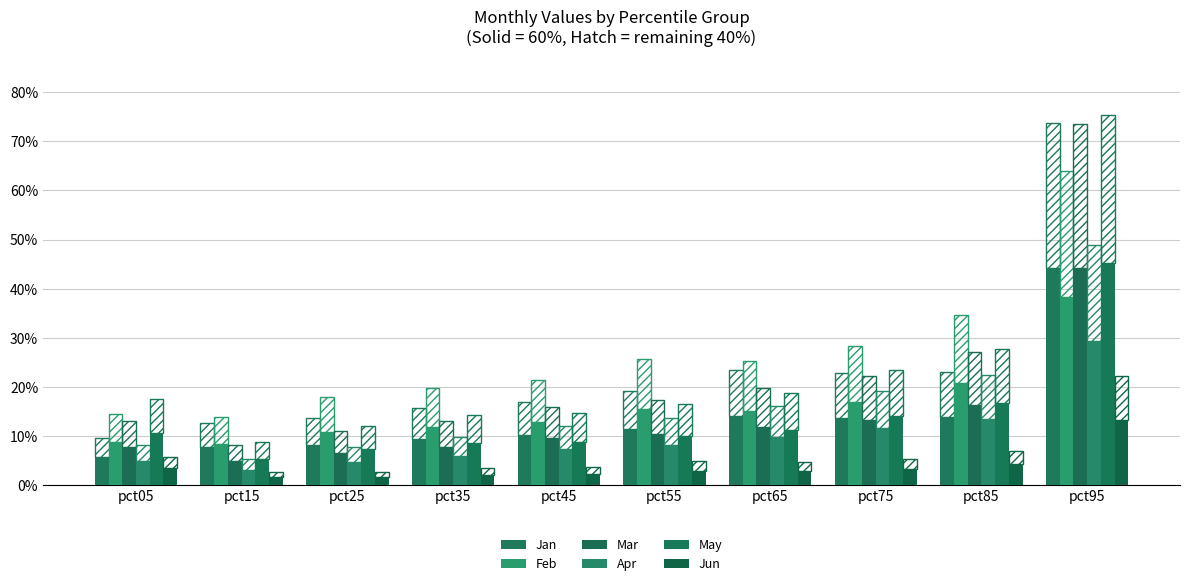

What is the lowest value of the Feb series?

0.1